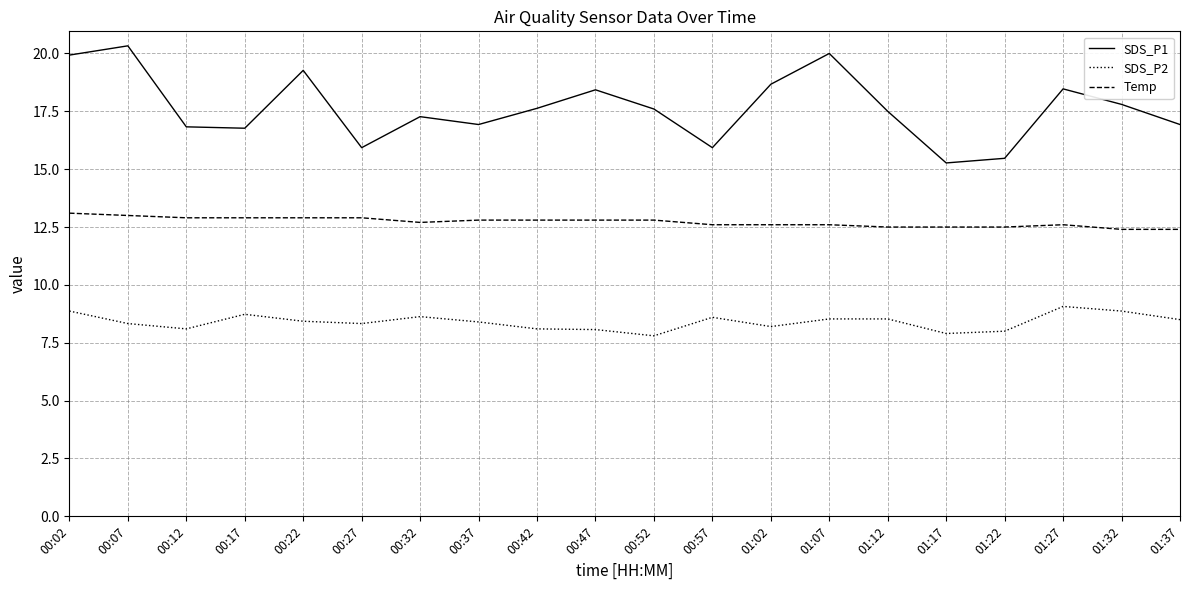

Count the number of data series in this chart.

3